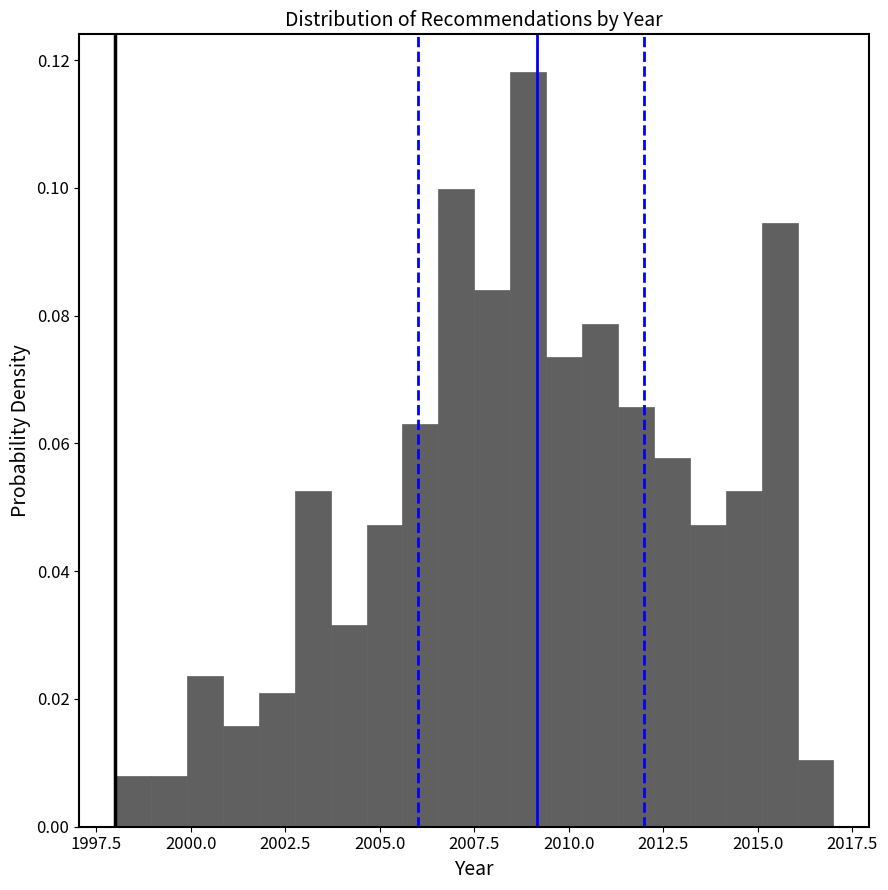

Around what value on the x-axis is the tallest bar? Give the approximate position of its centre, as read against the axis.

2009.0